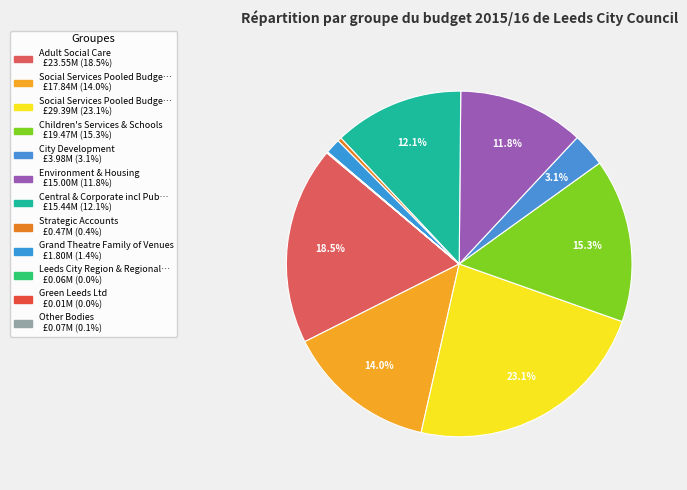

What is the largest slice in the pie chart?

Social Services Pooled Budgets (Other)